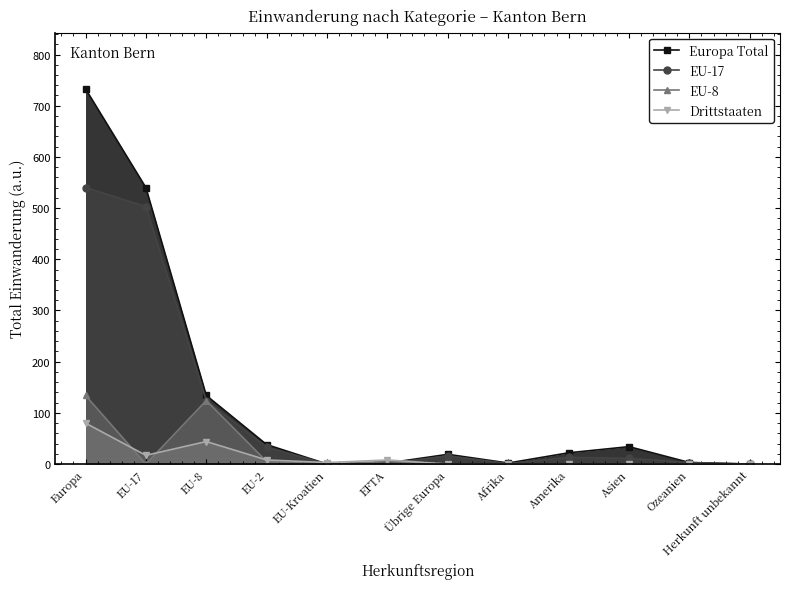

What is the approximate value of EU-17 at EU-2, to the nearest 10?

30